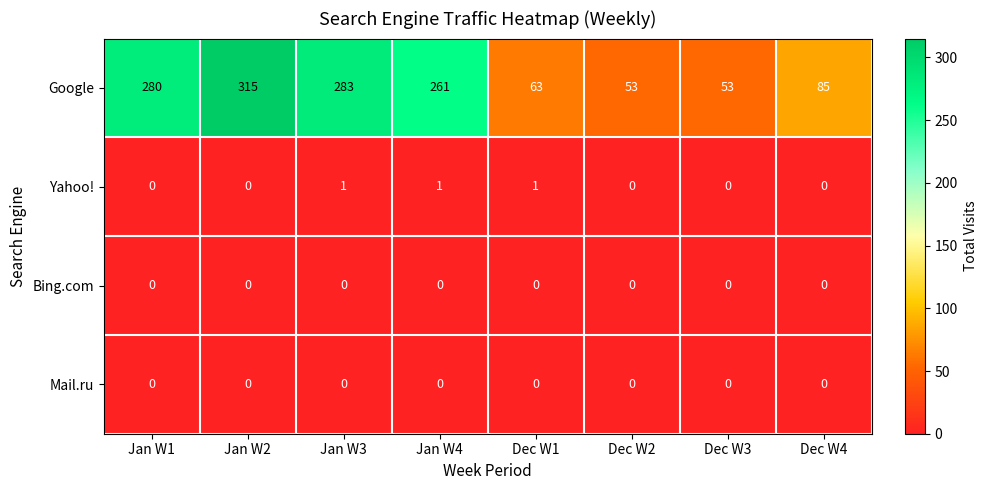

At how many categories does at least one series exceed 36?

8